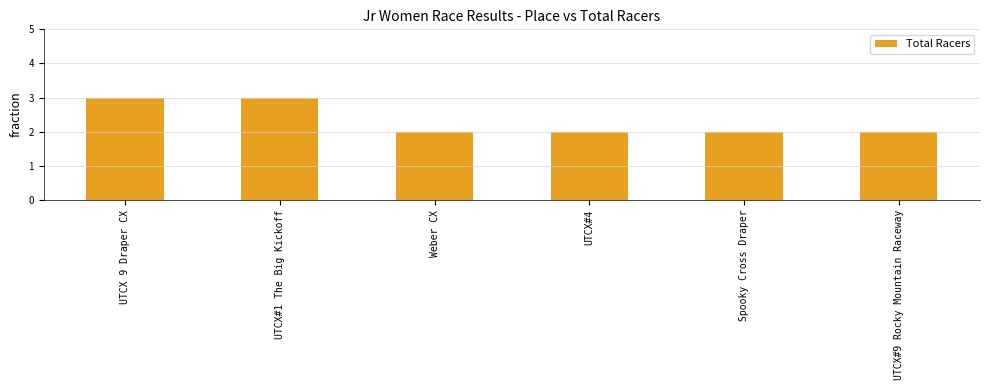

Approximately how many times larger is the value at UTCX 9 Draper CX compared to Spooky Cross Draper?

1.5